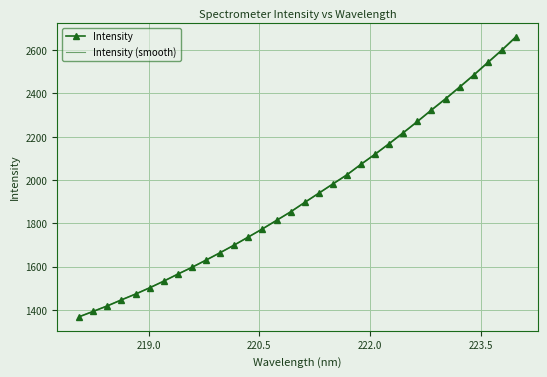

What is the maximum value for Intensity?

2662.2